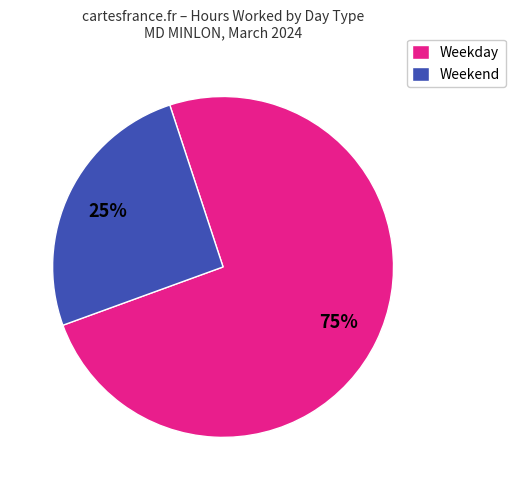

Which has a higher value, Weekend or Weekday?

Weekday